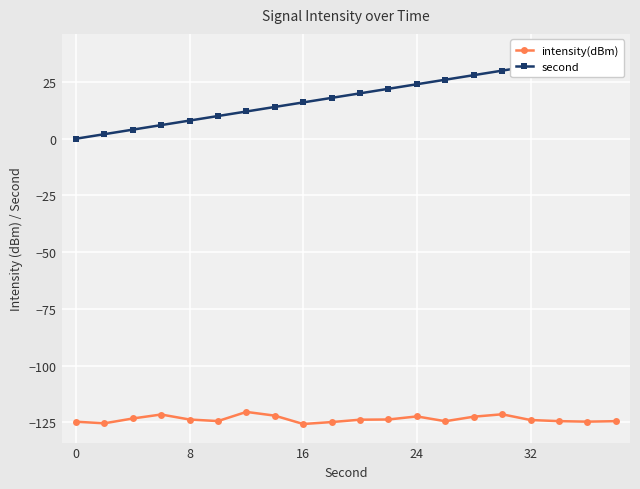

The value of intensity(dBm) at 32 is -82.9. True or false?

False